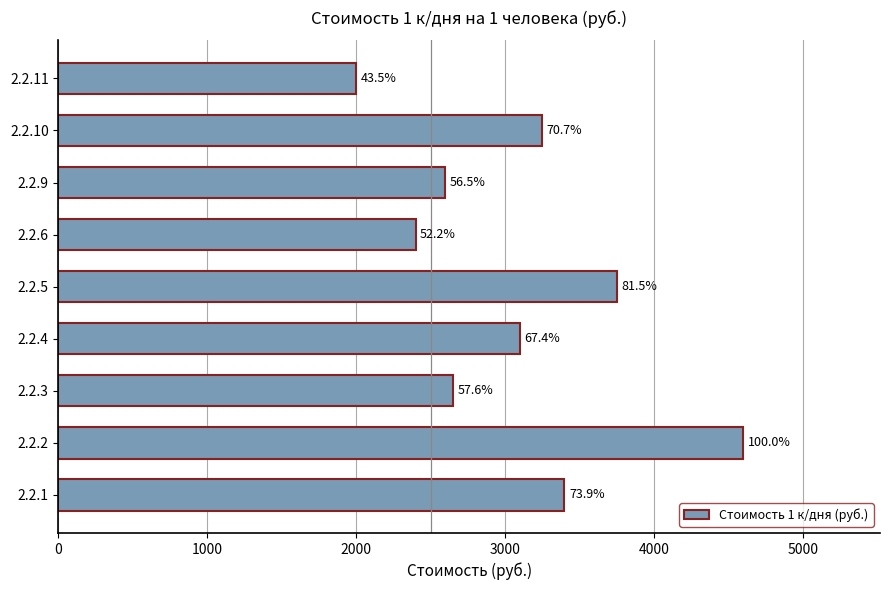

Are the bars horizontal?

Yes